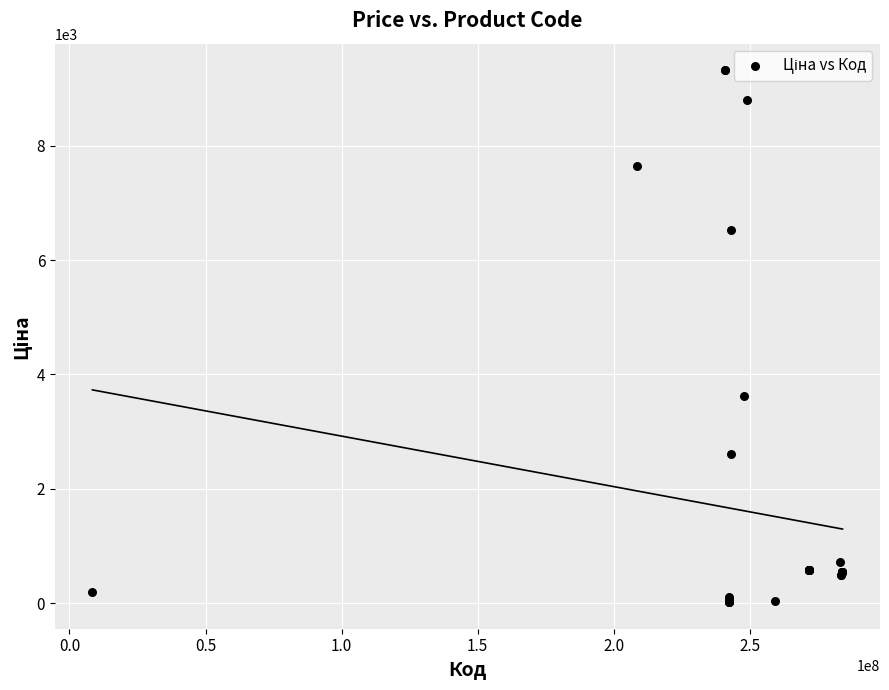

What Y value in the scatter plot is closest to 4668?

3622.2